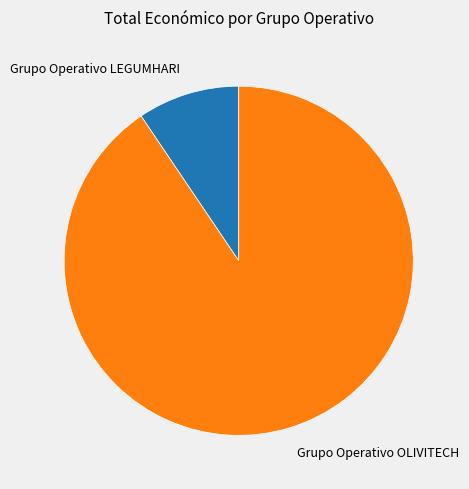

How many segments does this pie chart have?

2